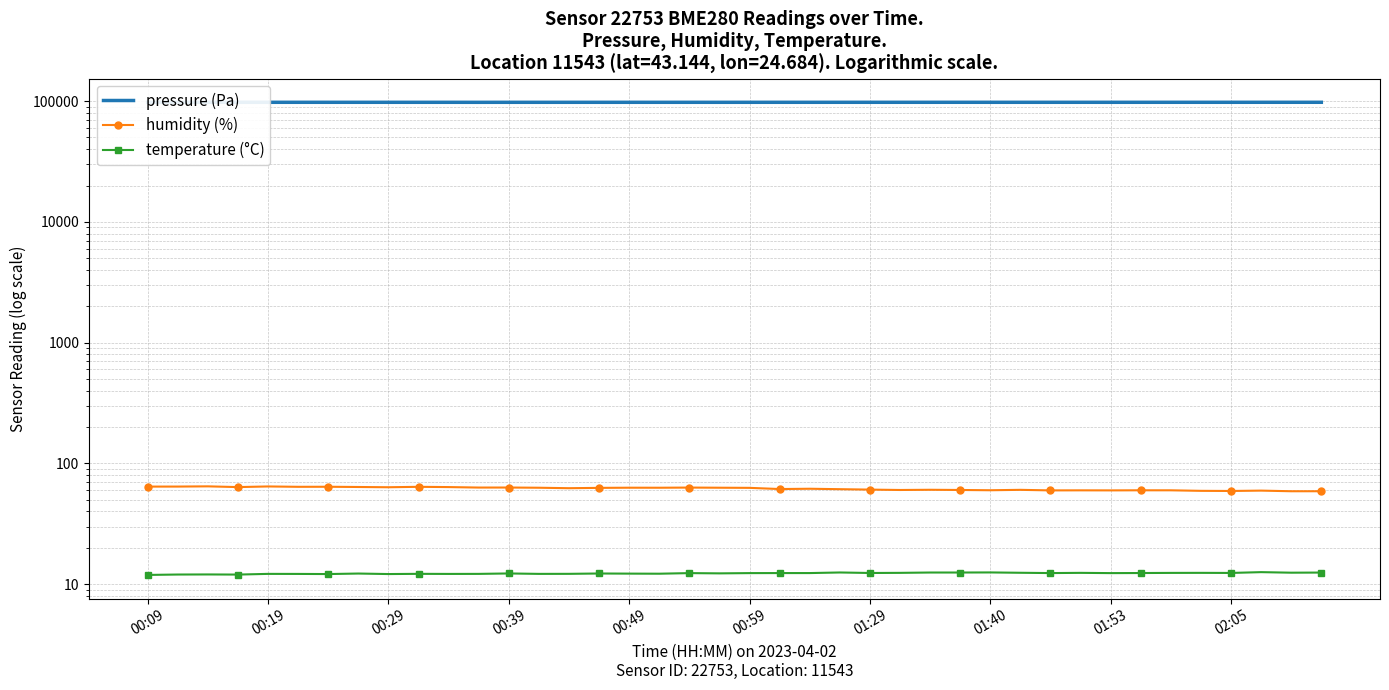

How many data points in pressure (Pa) are above 97756?

20